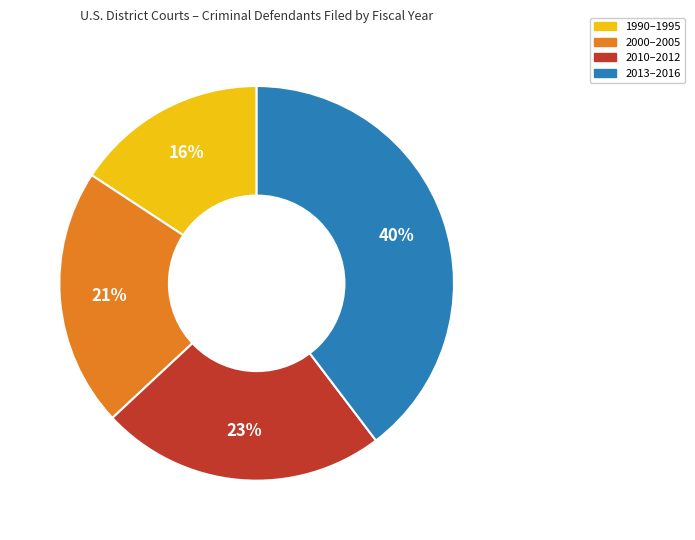

Count the number of slices in the pie.

4